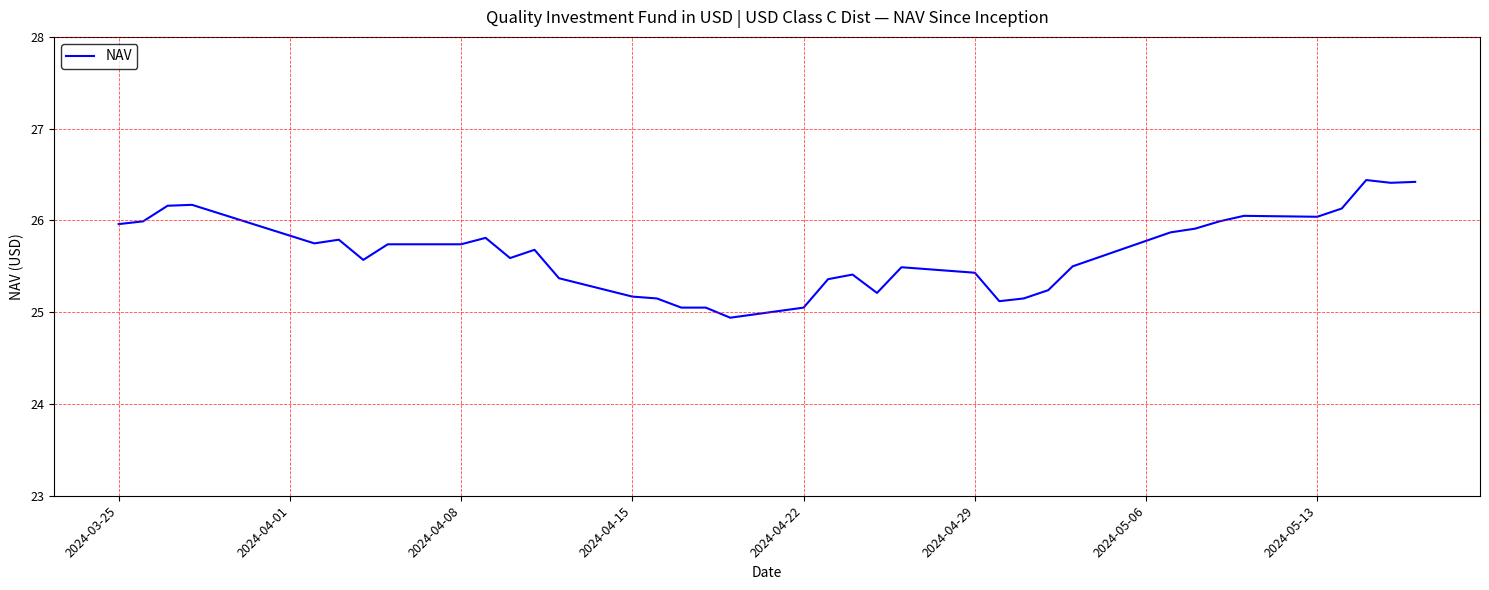

What is the greatest value displayed?

26.4